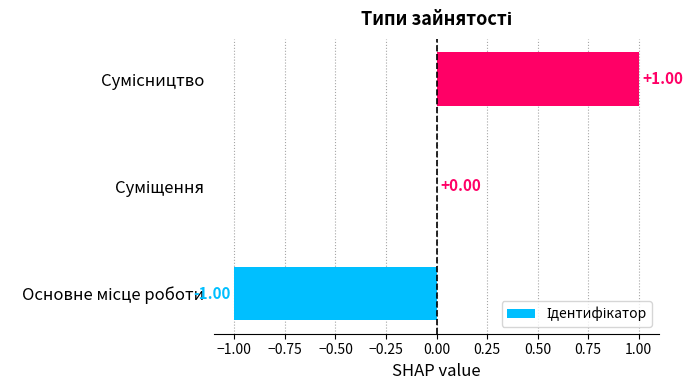

Are the bars horizontal?

Yes